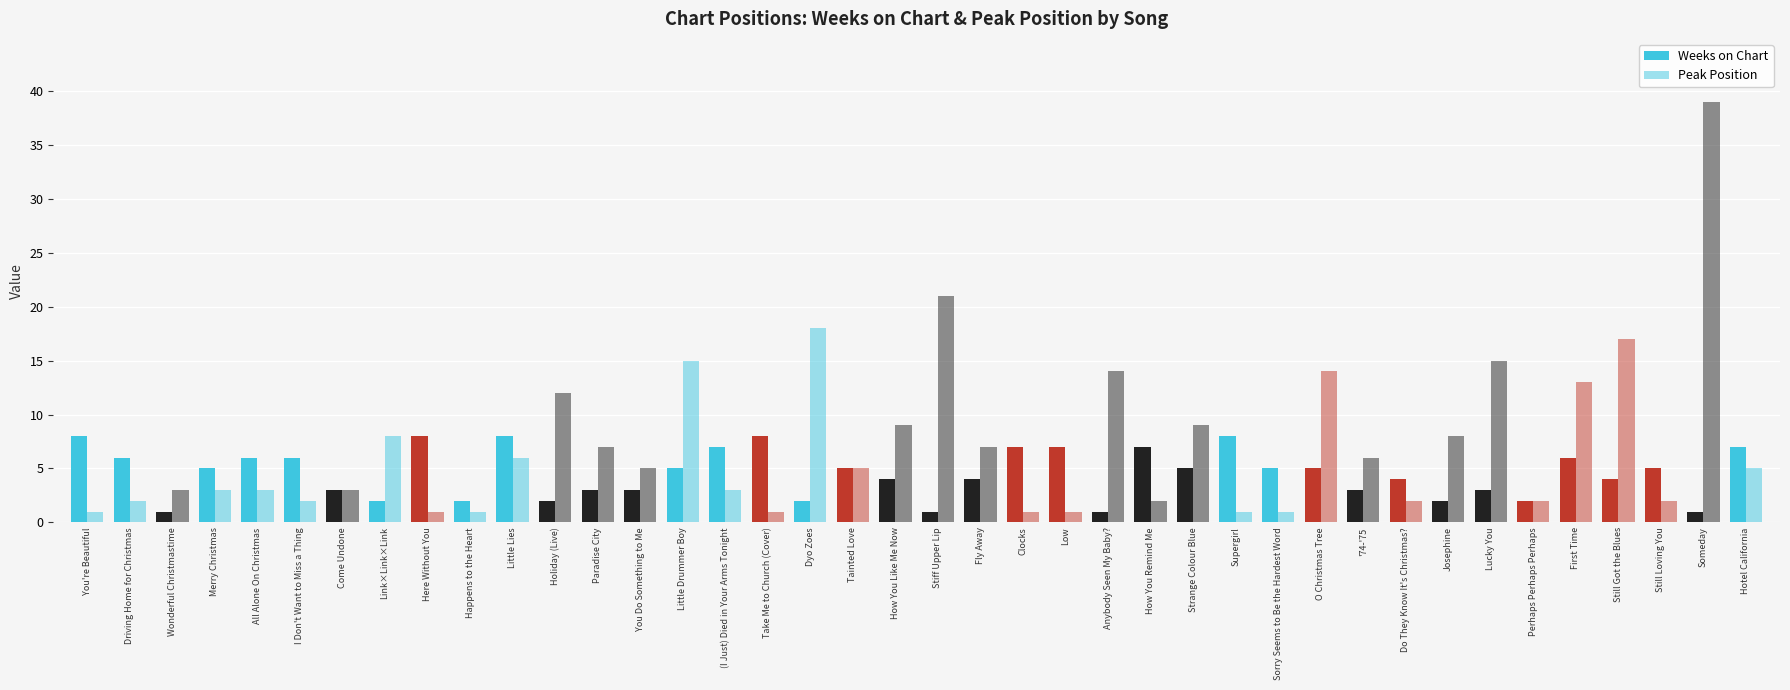

Does the chart contain stacked bars?

No